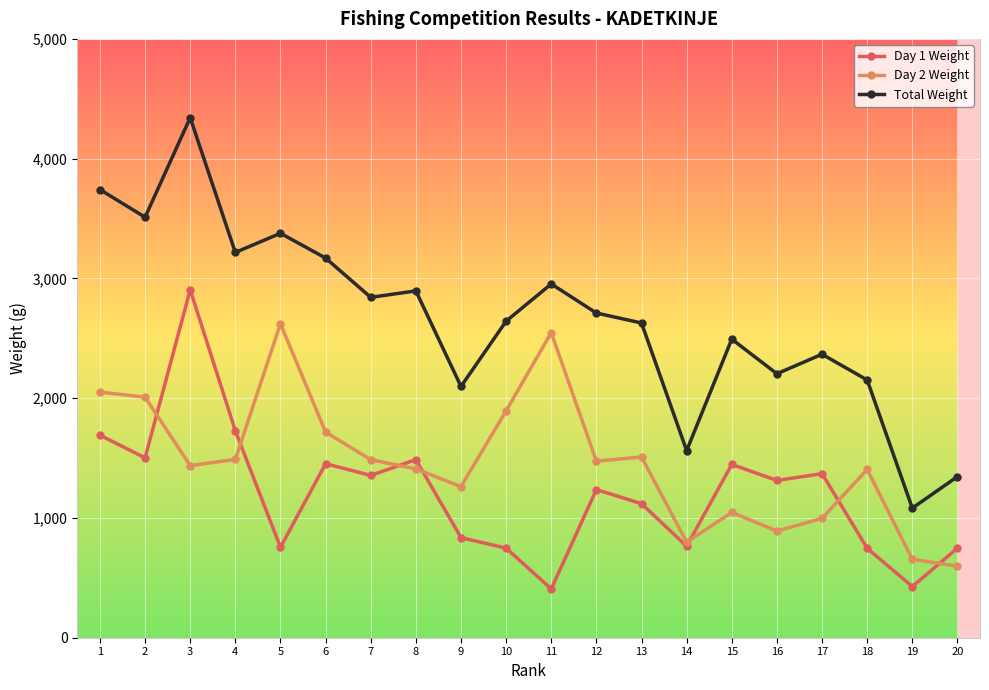

Rank the series by their maximum value, from lowest to highest.

Day 2 Weight, Day 1 Weight, Total Weight